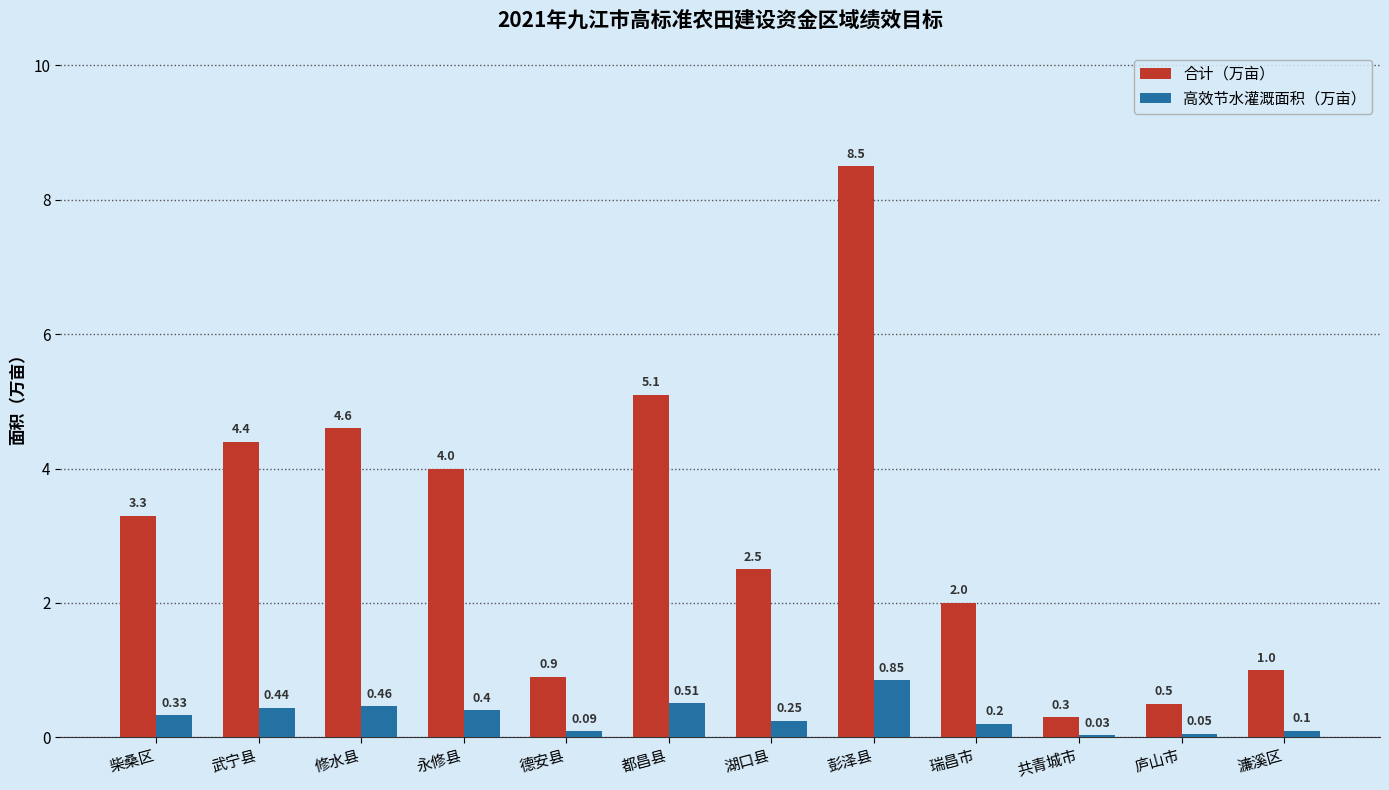

Read the 合计（万亩） value at 彭泽县.

8.5